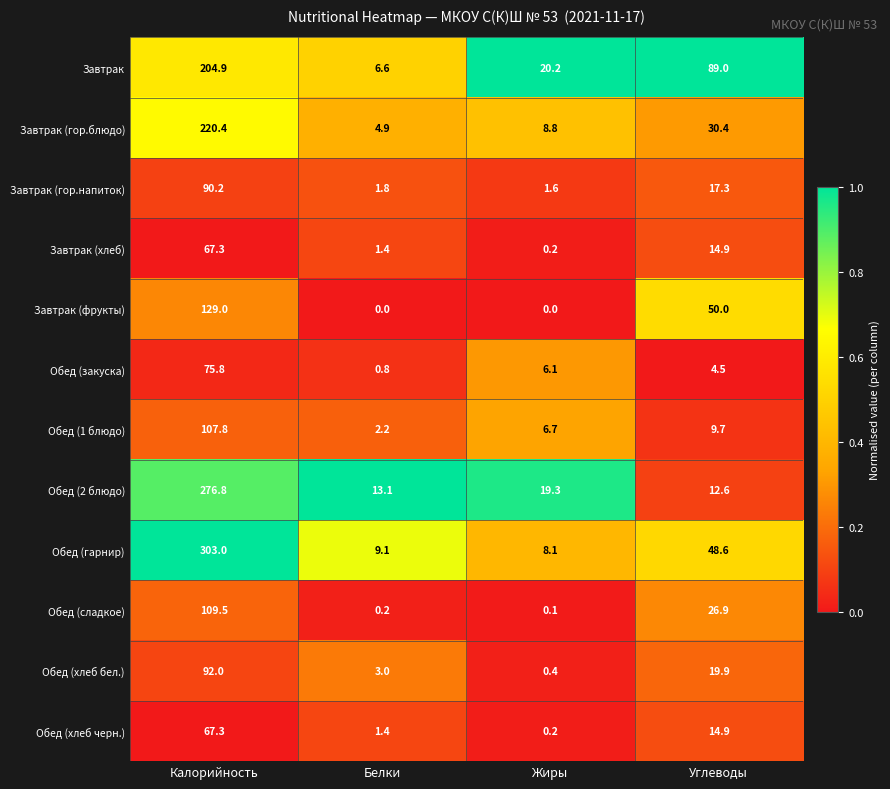

At which label is Завтрак closest to 105?

Углеводы